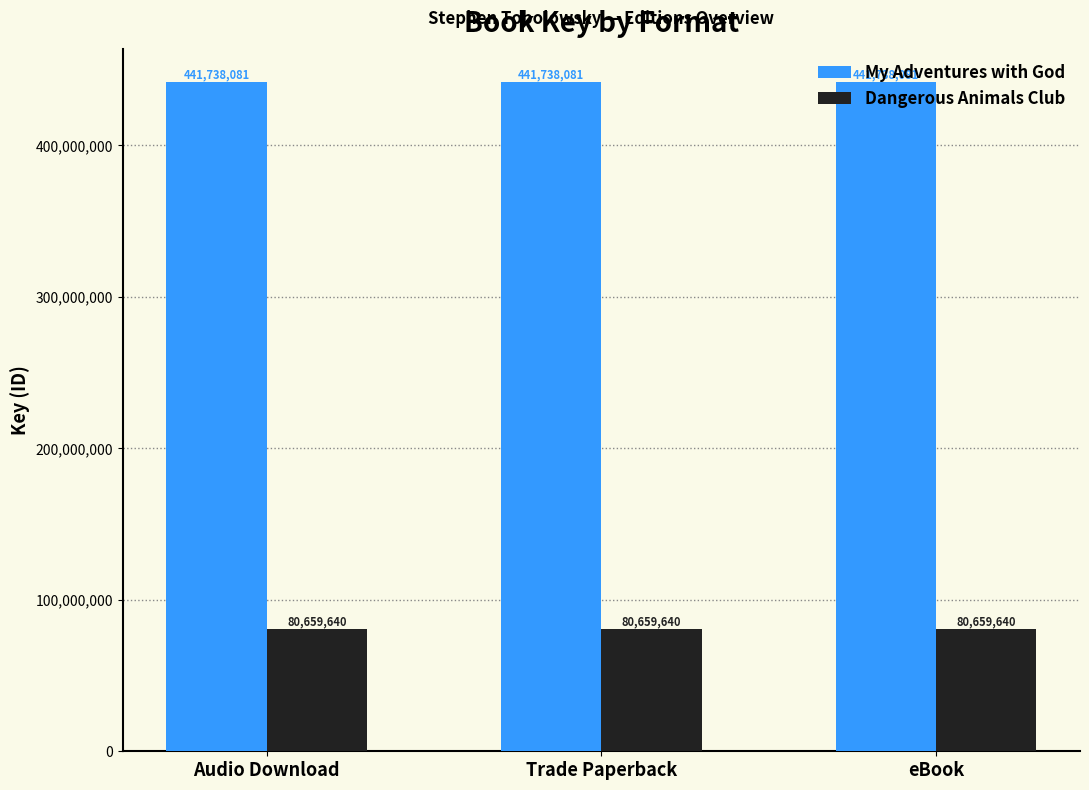

Reading left to right, transcribe all the data shown in this chart.

My Adventures with God: 441738081	441738081	441738081
Dangerous Animals Club: 80659640	80659640	80659640